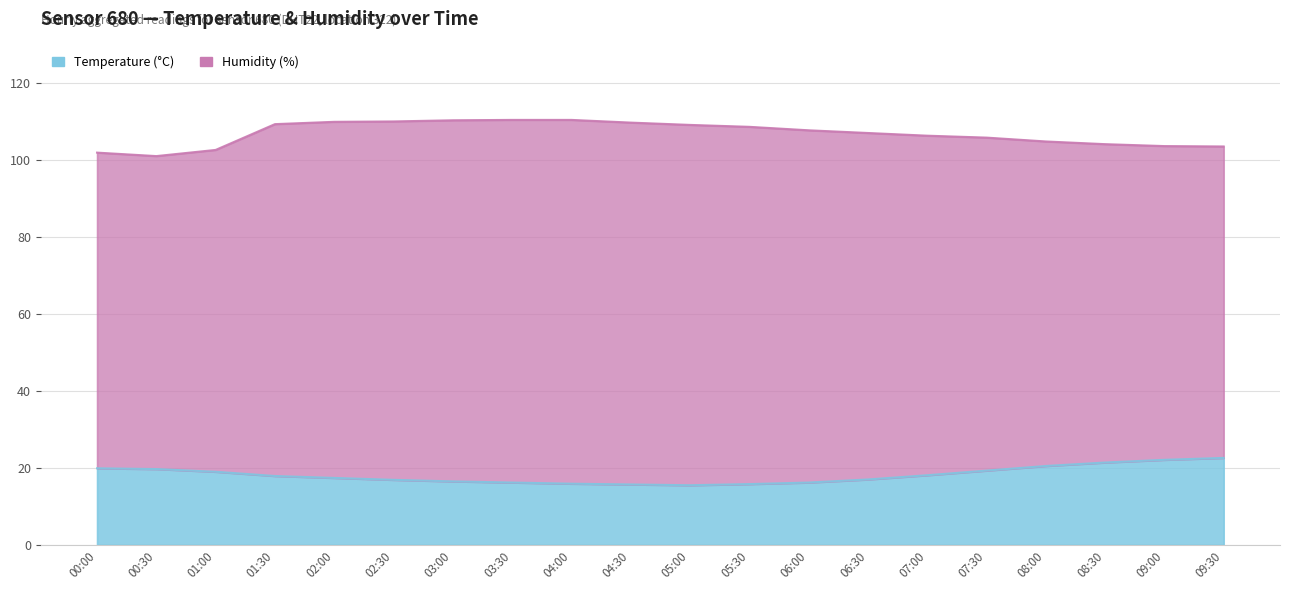

What is the value of the 20th point from the left?

22.6